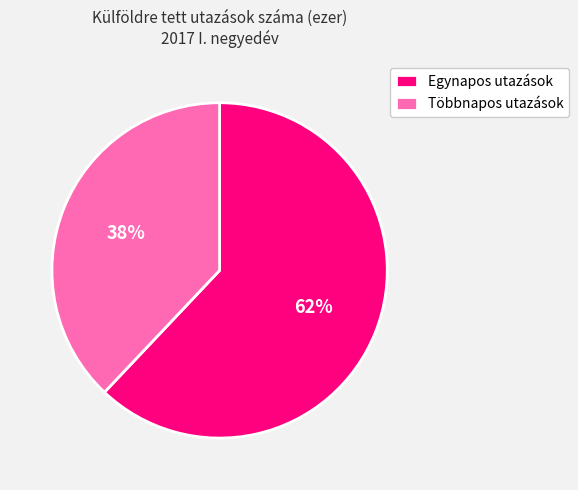

Is the sum of Többnapos utazások and Egynapos utazások greater than half?

Yes